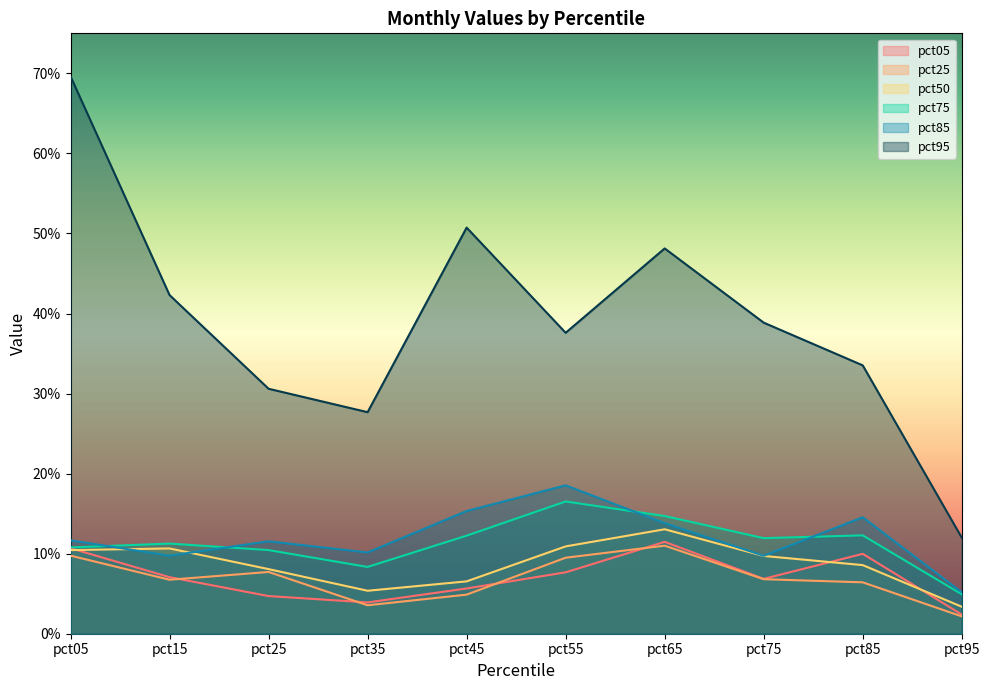

Does the chart display data point markers on the line(s)?

No